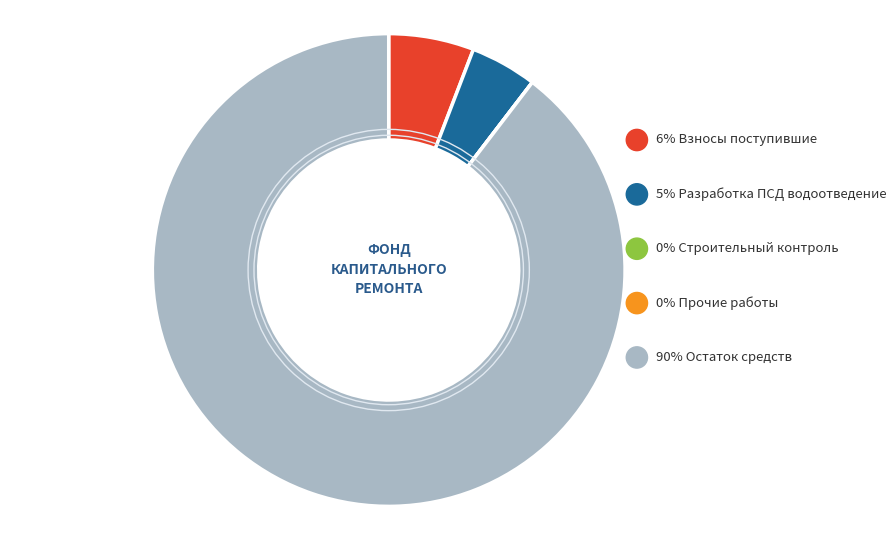

How much of the chart is everything except Строительный контроль водоснабжения?

100.0%